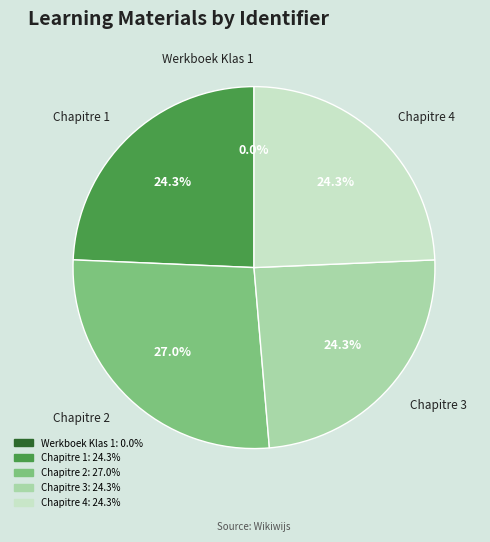

Is there any slice that represents more than half of the pie?

No